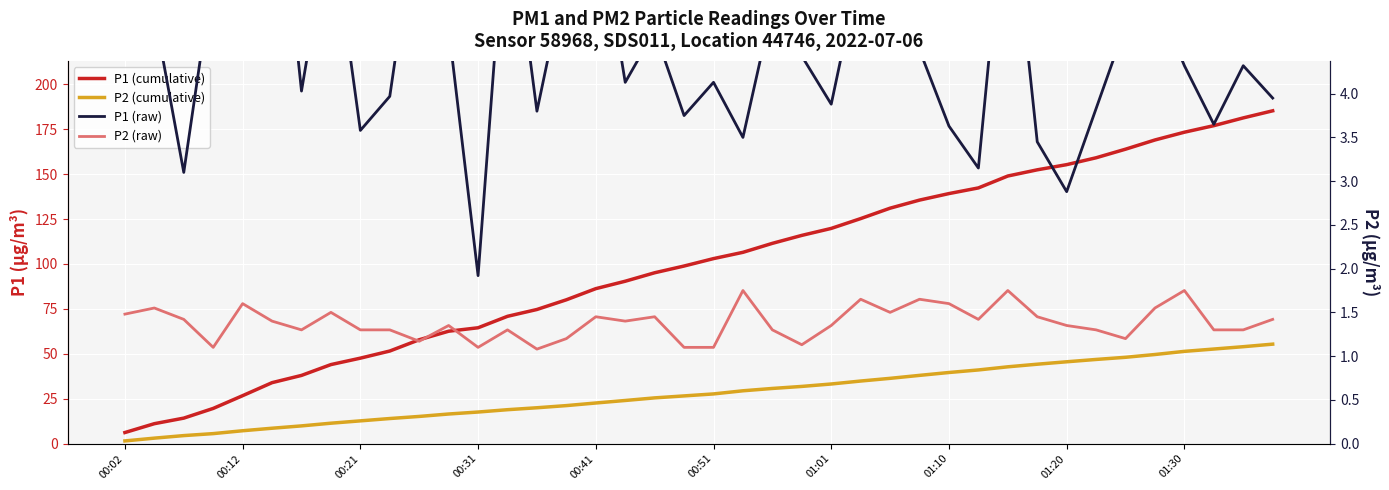

What is the sum of all P2 (raw) values?

55.4